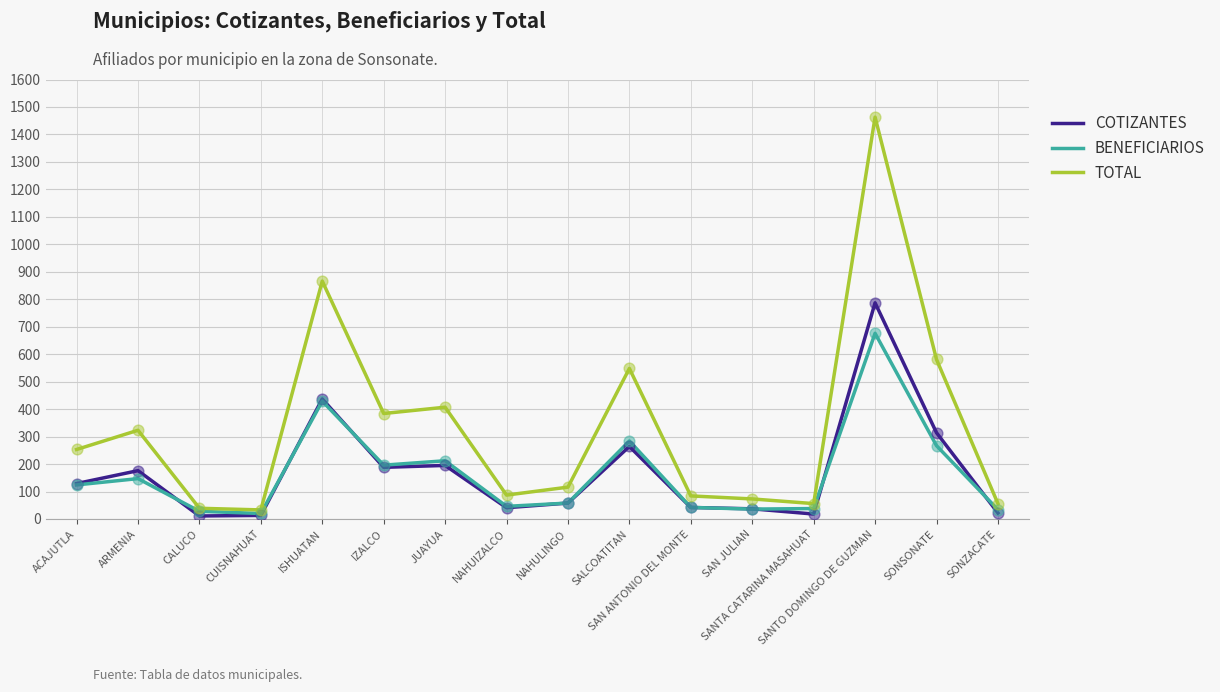

What are all the series names shown in the legend?

COTIZANTES, BENEFICIARIOS, TOTAL